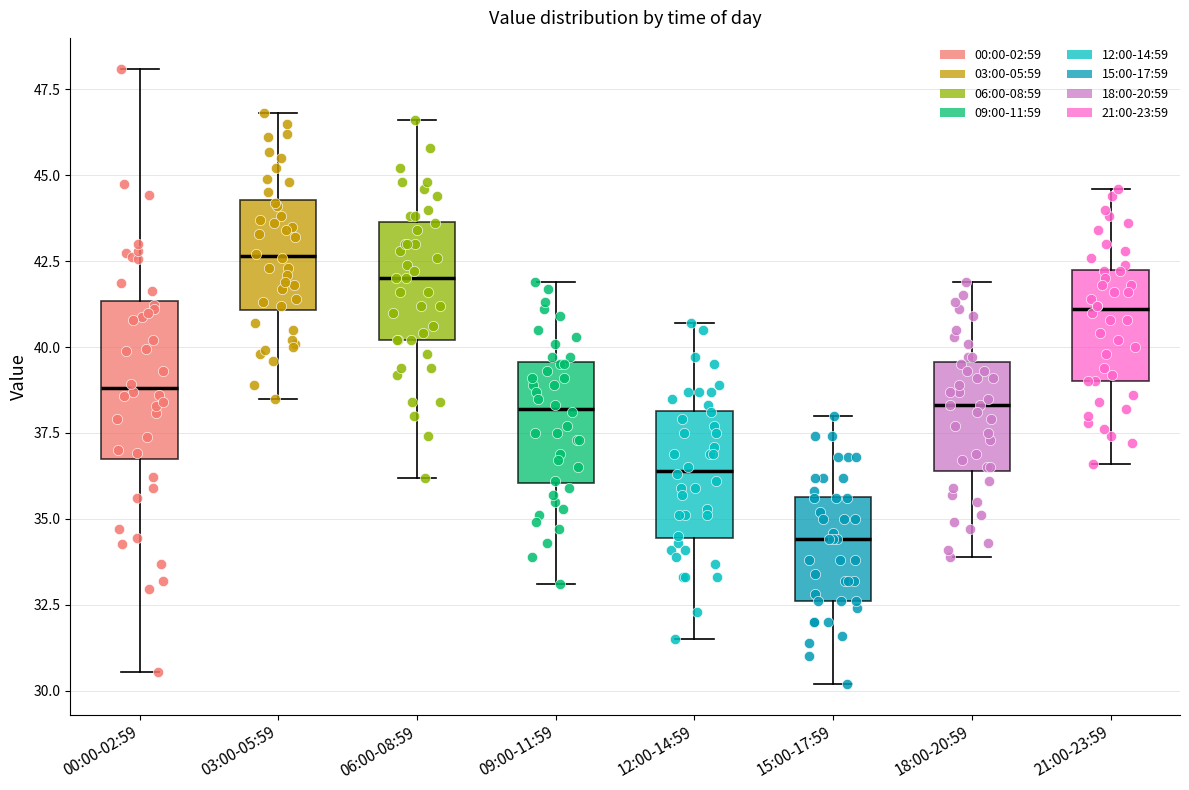

Which box is the tallest, from its lower edge to its upper edge?

00:00-02:59